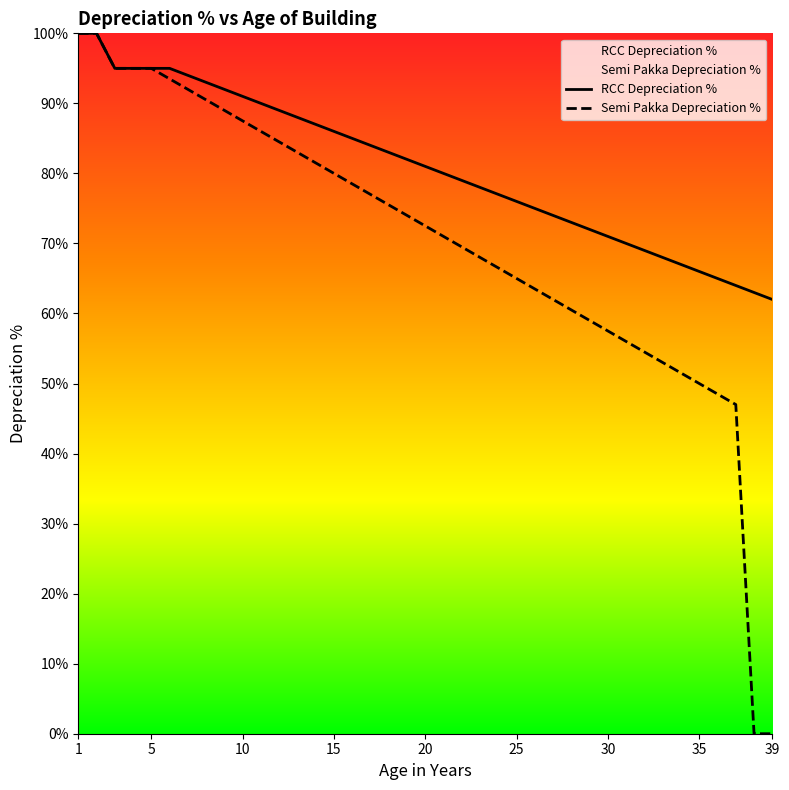

Is it true that RCC Depreciation % equals 109.9 at 37?

False